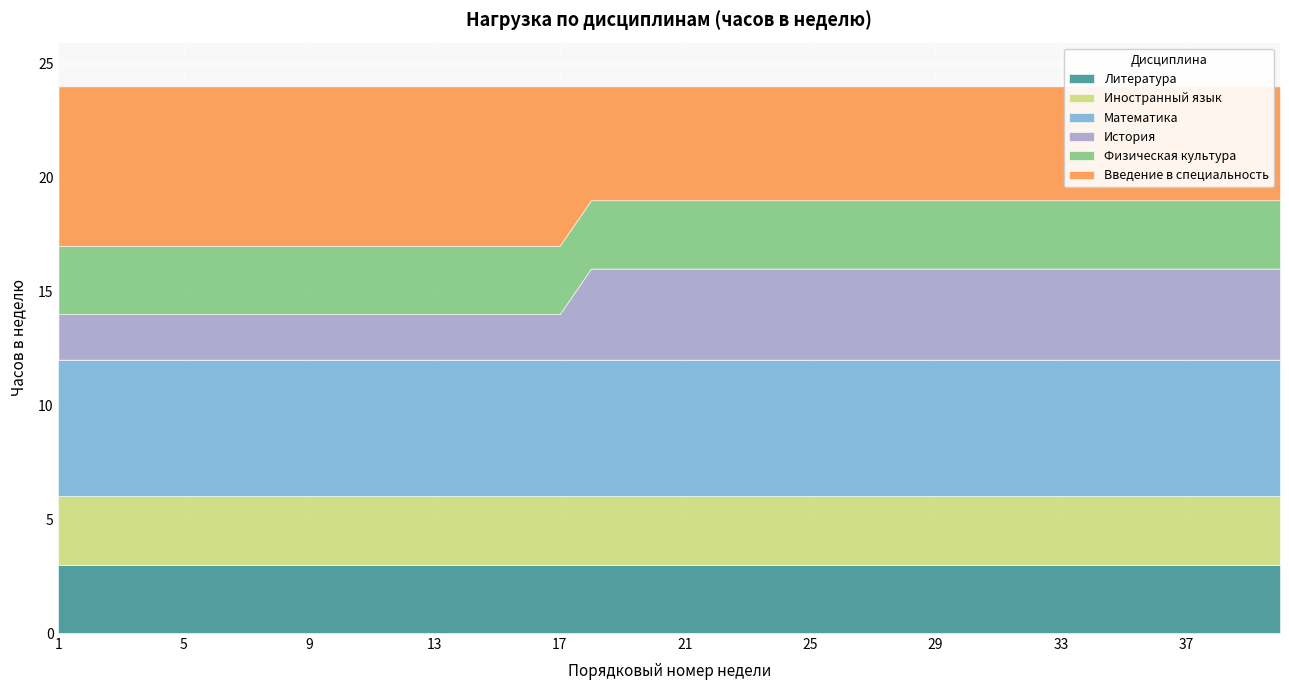

What is the maximum value for Математика?

6